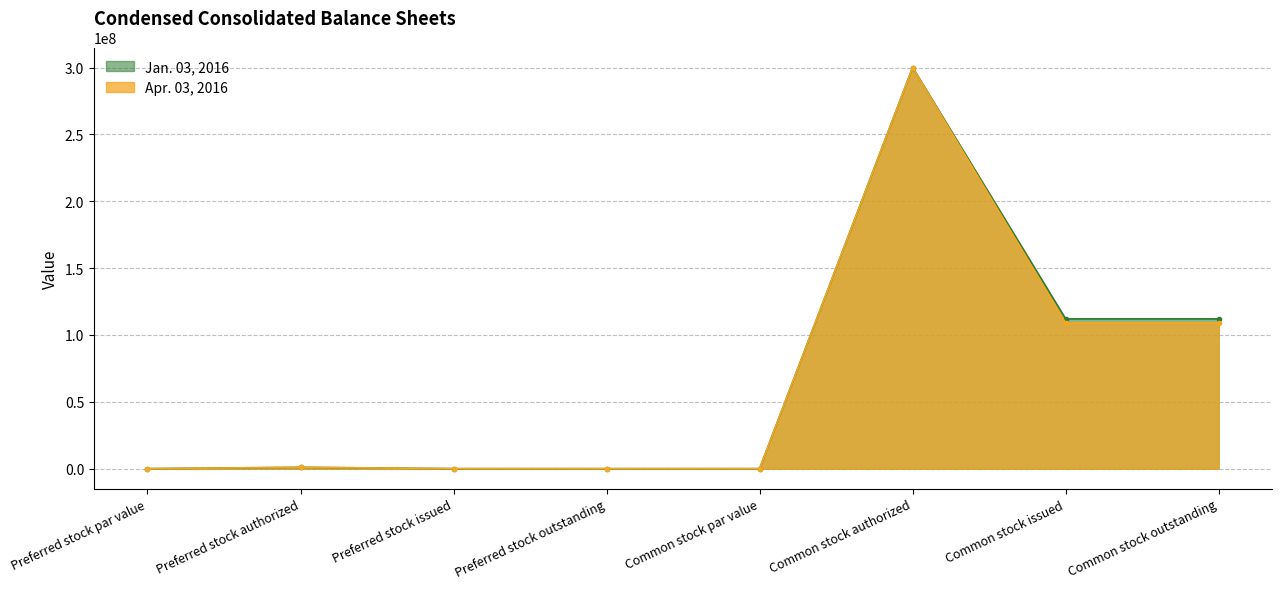

Rank the categories by Jan. 03, 2016 value from highest to lowest.

Common stock authorized, Common stock issued, Common stock outstanding, Preferred stock authorized, Preferred stock par value, Common stock par value, Preferred stock issued, Preferred stock outstanding